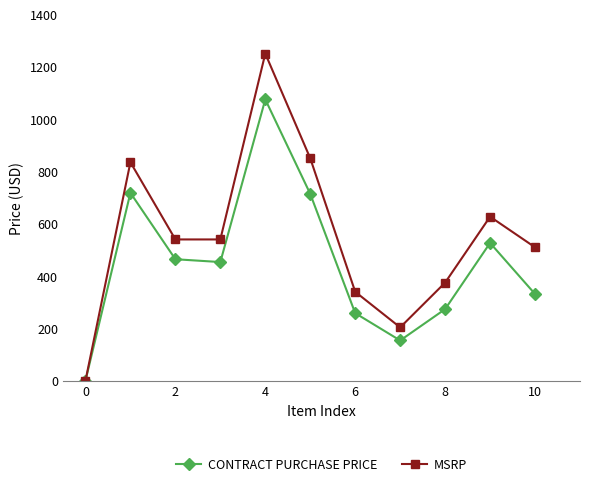

What is the maximum value for CONTRACT PURCHASE PRICE?

1075.0